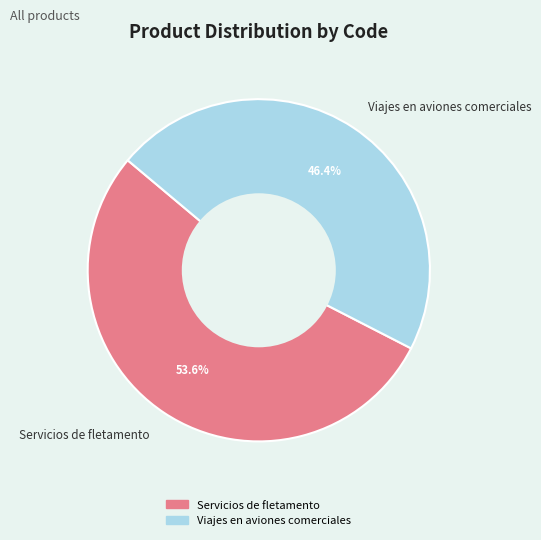

To the nearest percent, what portion does Servicios de fletamento represent?

54%